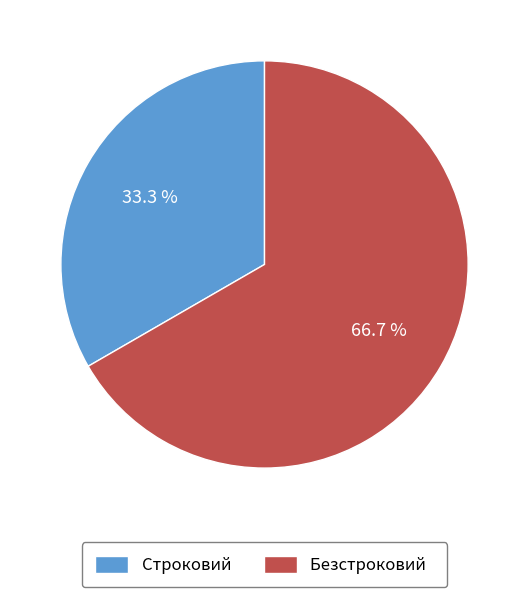

To the nearest percent, what is the difference between the Строковий and Безстроковий slice percentages?

33%